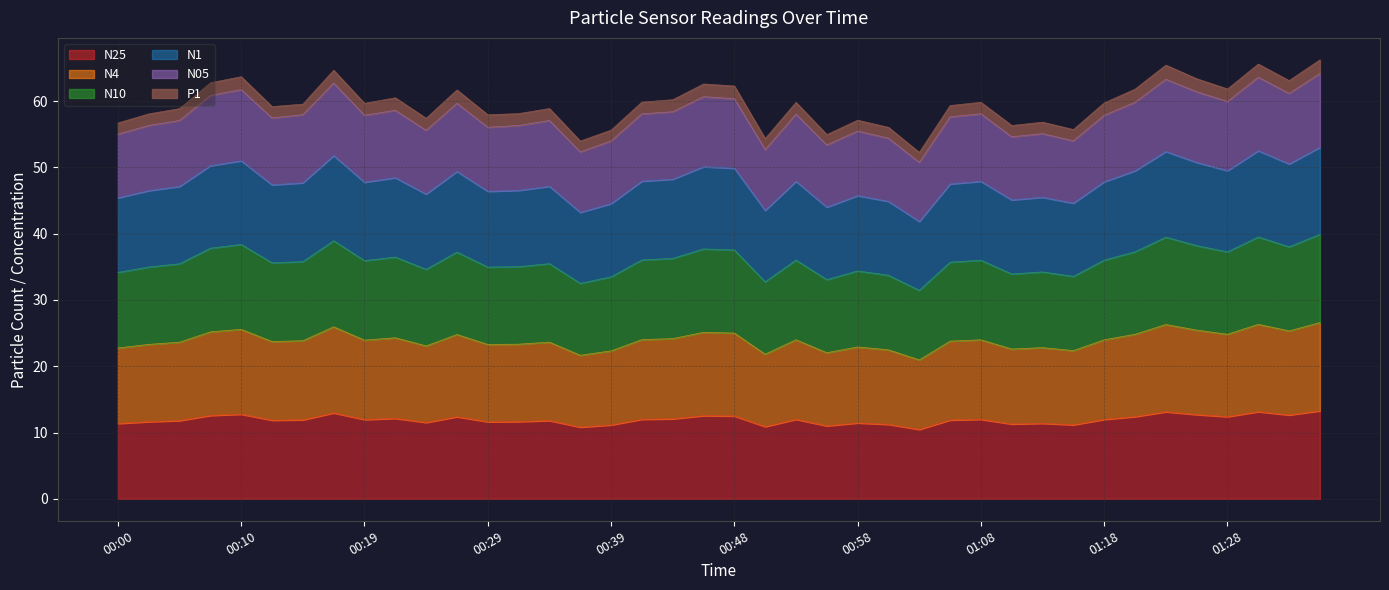

Between 00:10 and 01:18, which series saw the biggest shift?

N05